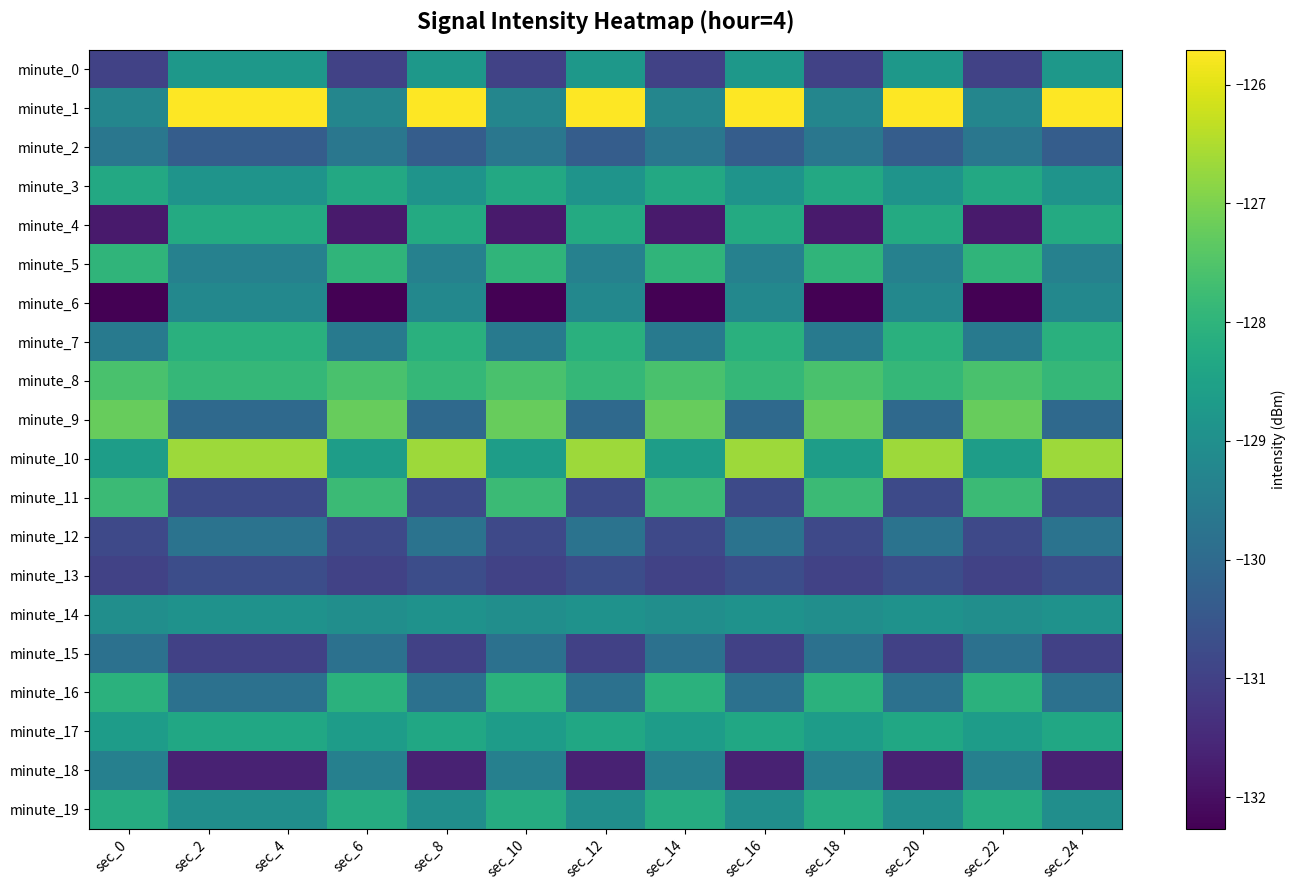

Which series has the largest total across all categories?

minute_1